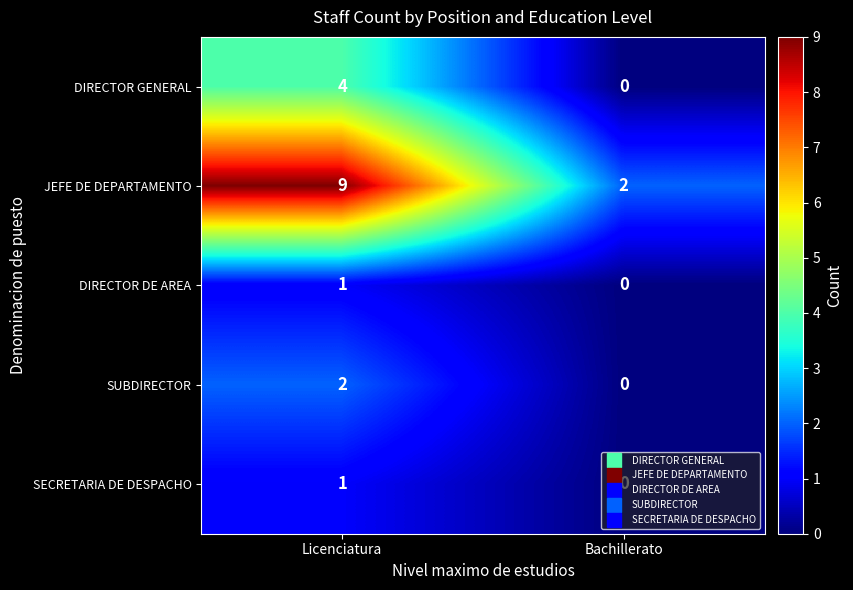

How many distinct data groups are displayed?

5